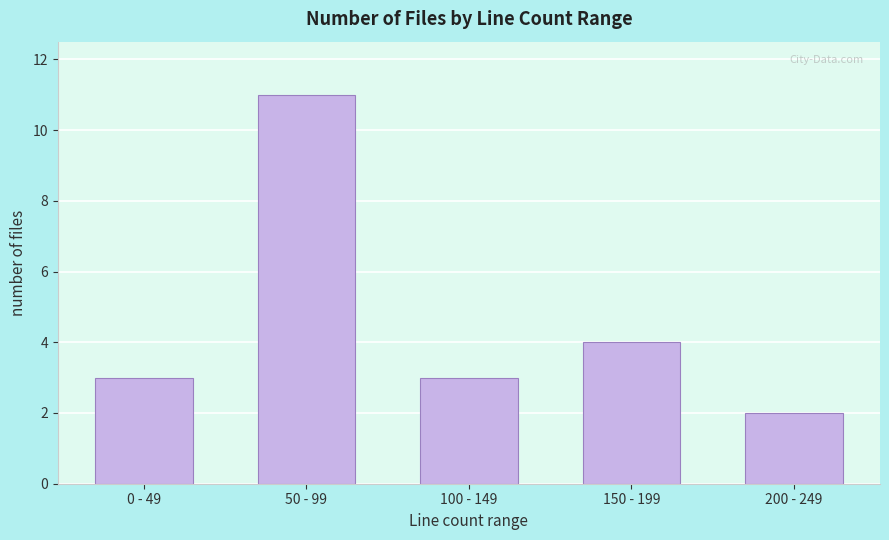

Reading left to right, extract all data points from this chart.

0 - 49=3	50 - 99=11	100 - 149=3	150 - 199=4	200 - 249=2